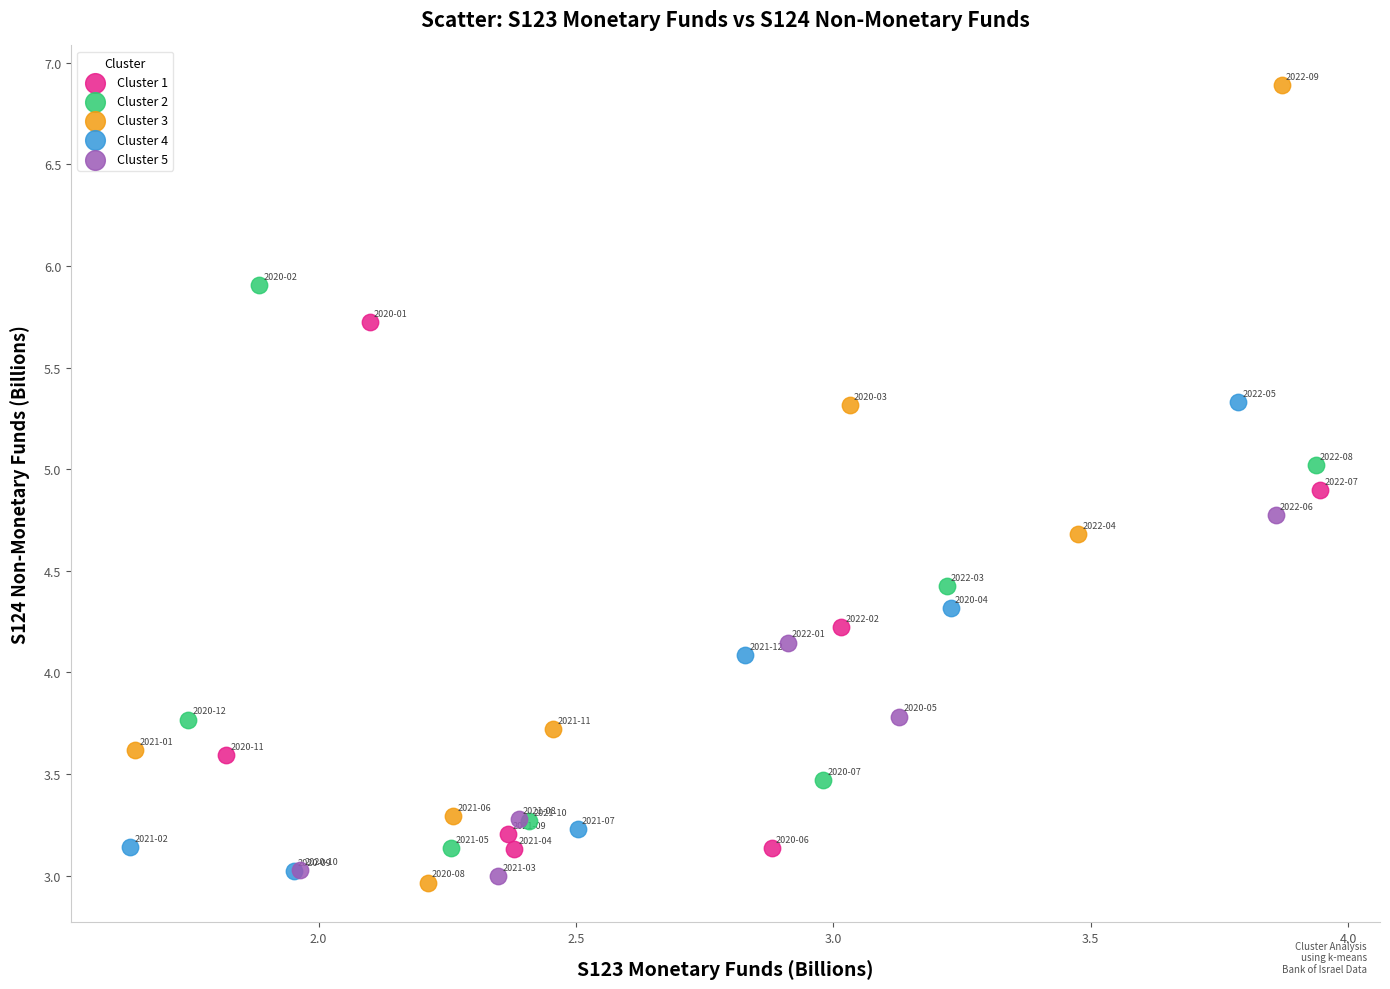

What are all the series names shown in the legend?

Cluster 1, Cluster 2, Cluster 3, Cluster 4, Cluster 5